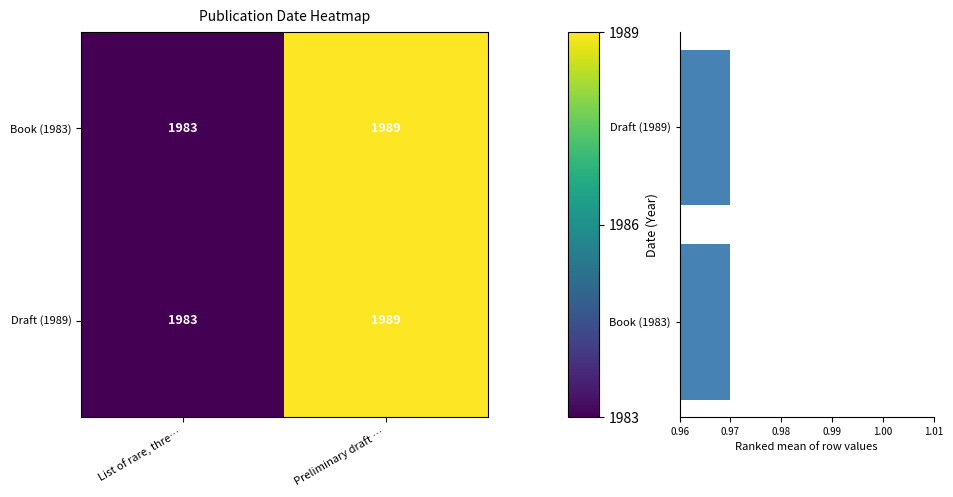

Where is Draft (1989) nearest to the value 0?

List of rare, thre…